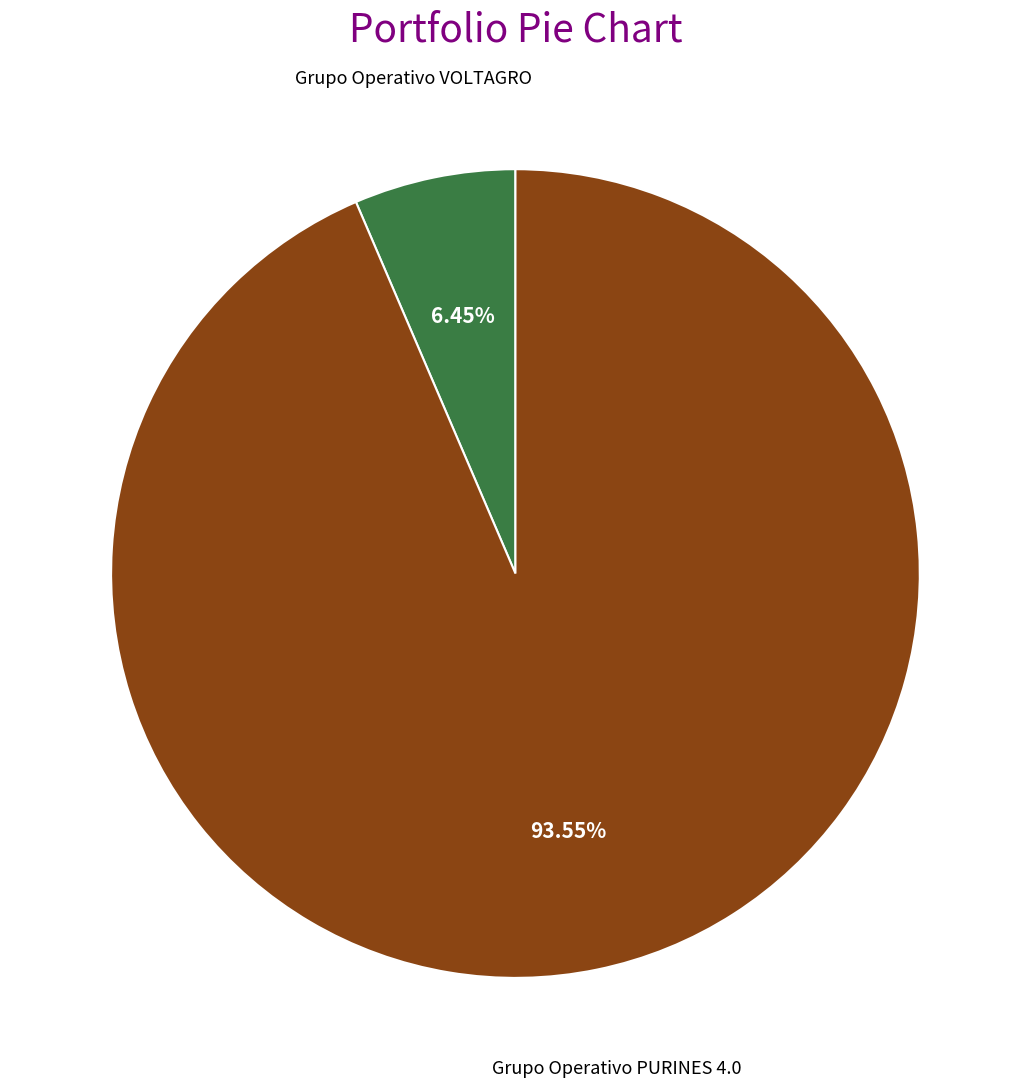

Is there any slice that represents more than half of the pie?

Yes